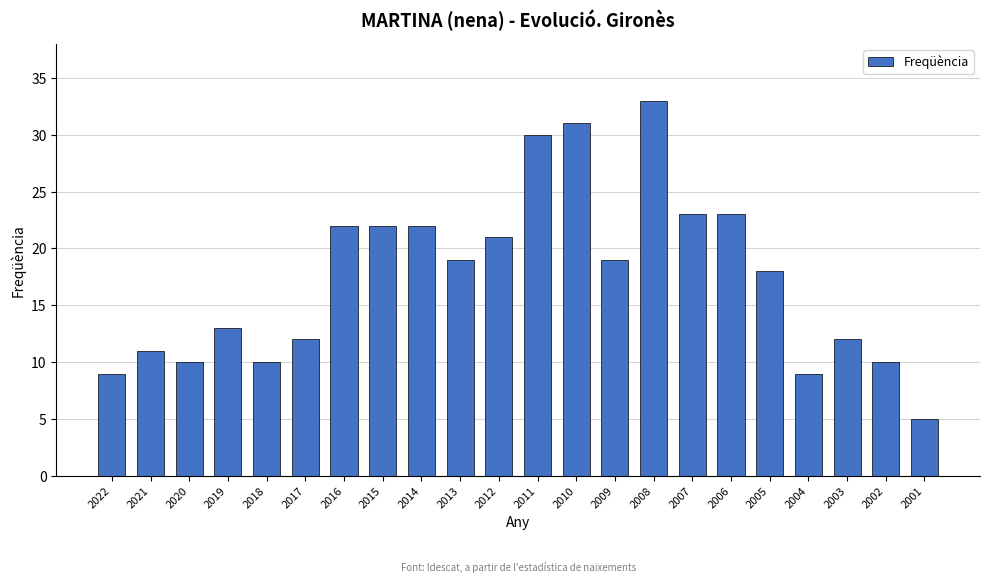

Reading left to right, transcribe all the data shown in this chart.

9	11	10	13	10	12	22	22	22	19	21	30	31	19	33	23	23	18	9	12	10	5